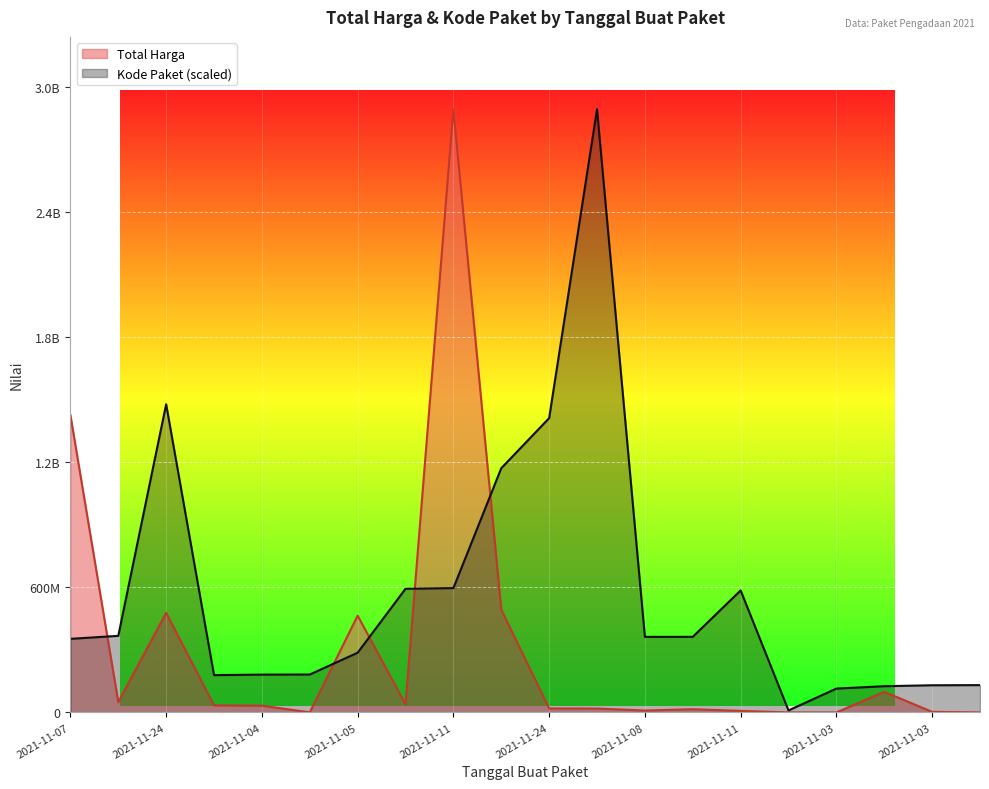

What is the difference between the Total Harga values at 2021-11-05 and 2021-11-03?

365229530.0